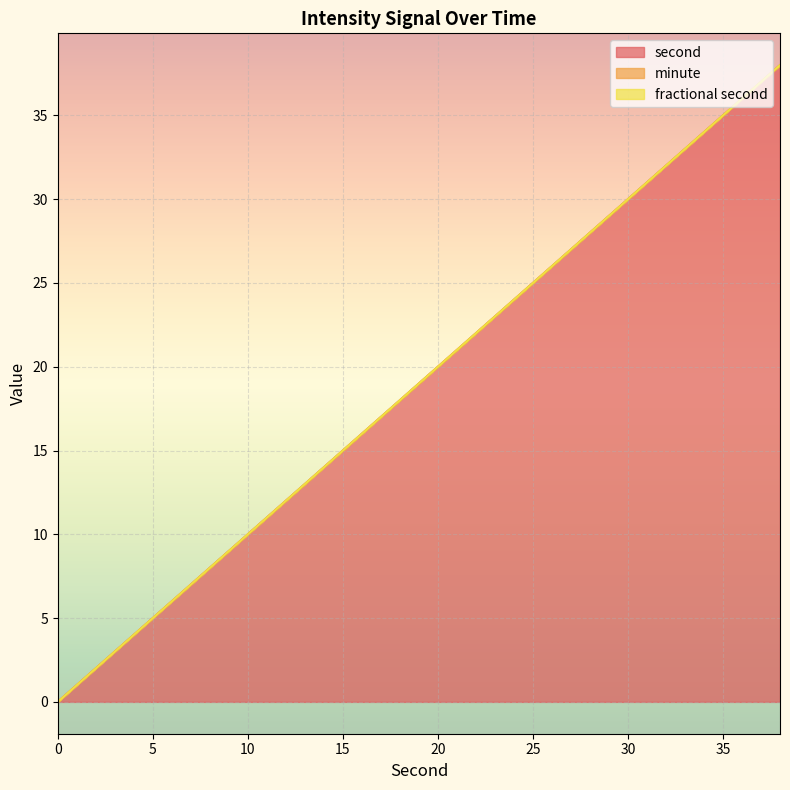

At how many categories does at least one series exceed 35?

2